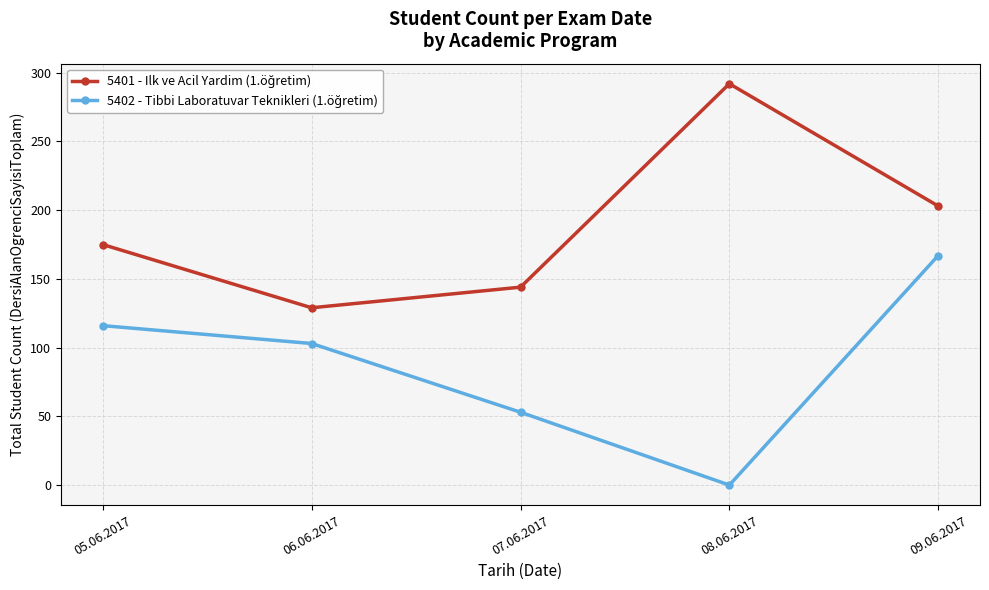

What is the spread (max minus min) of values at 07.06.2017?

91